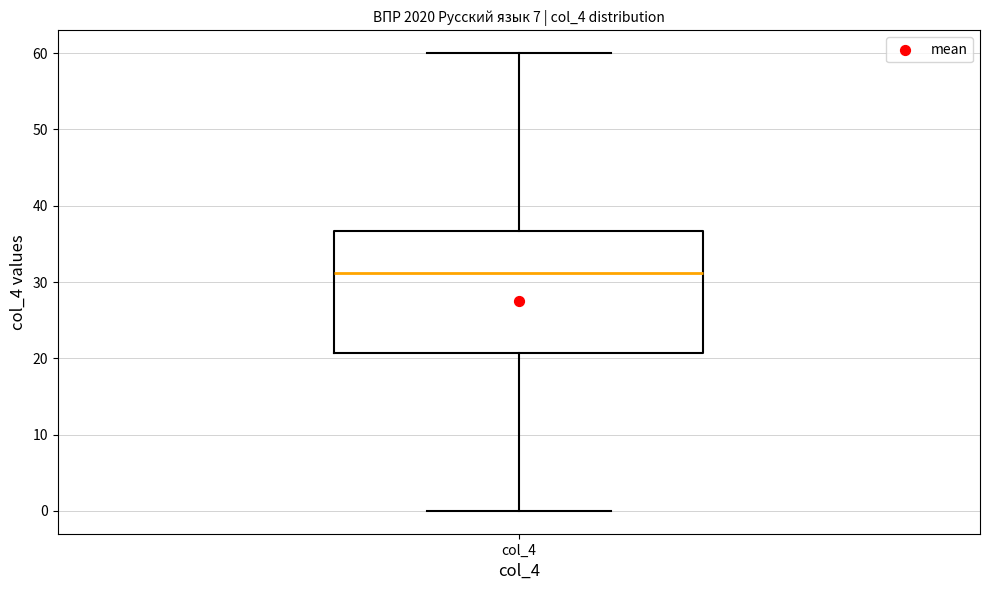

Transcribe this box plot: give where the median line is, the range the box spans, and where the two whiskers end, as read against the y-axis. The values are not printed on the chart, so give them approximately, as read against the axis.

median 31, box 21 to 37, whiskers 0 to 60